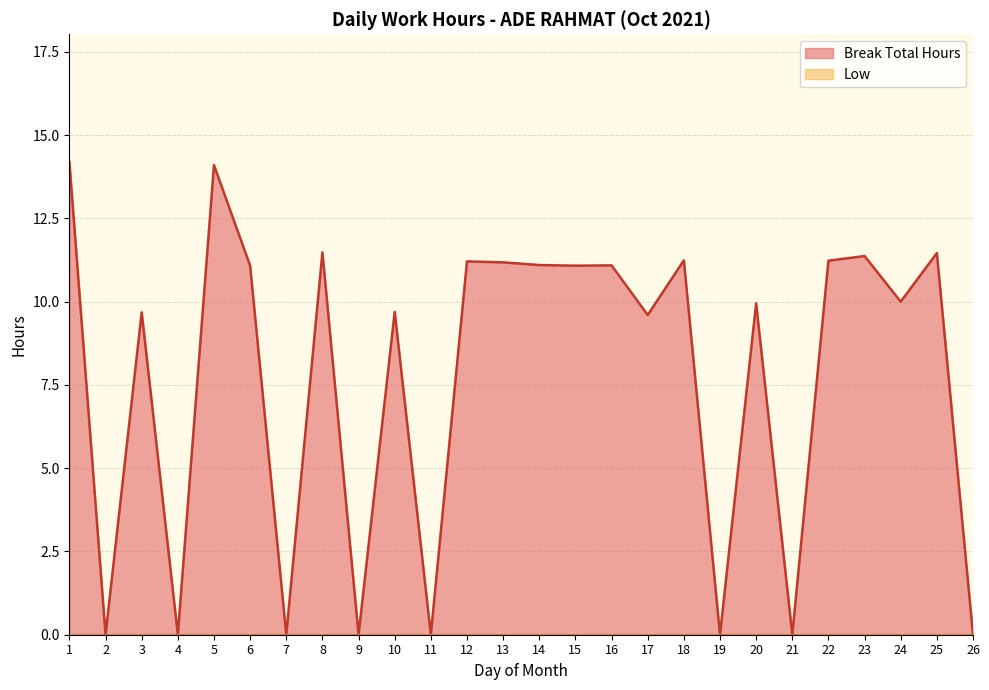

Does the chart have visible grid lines?

Yes